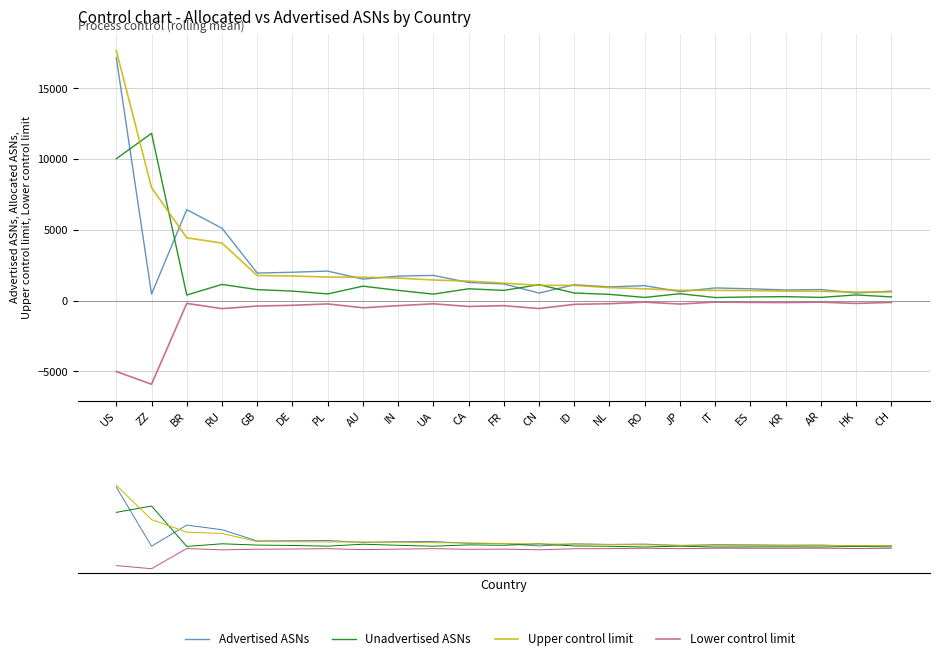

True or false: Upper control limit and Lower control limit cross at least once.

False